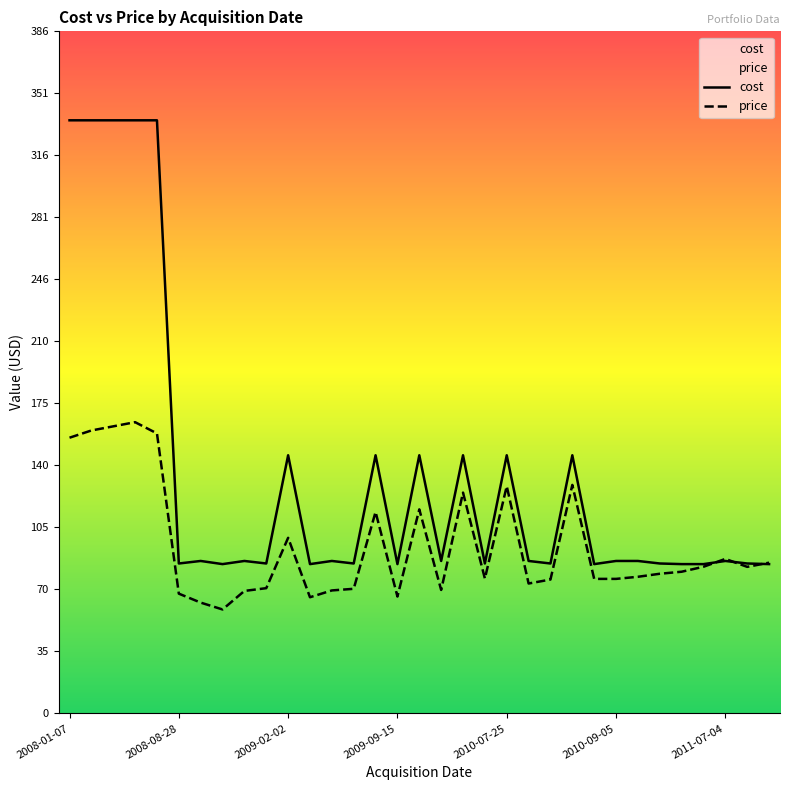

Between which two adjacent categories do price and cost first intersect?

2010-12-06 and 2011-07-04